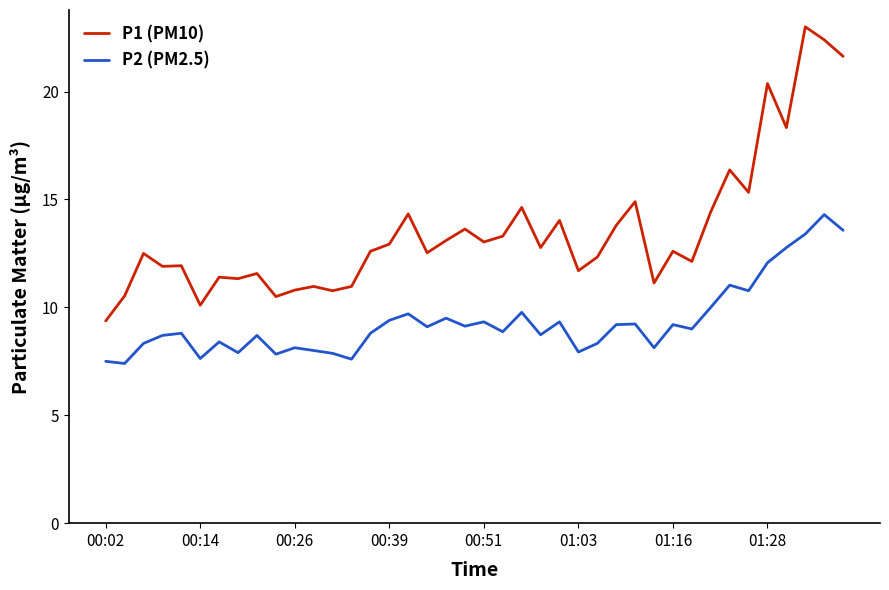

Rank the series by their maximum value, from highest to lowest.

P1 (PM10), P2 (PM2.5)